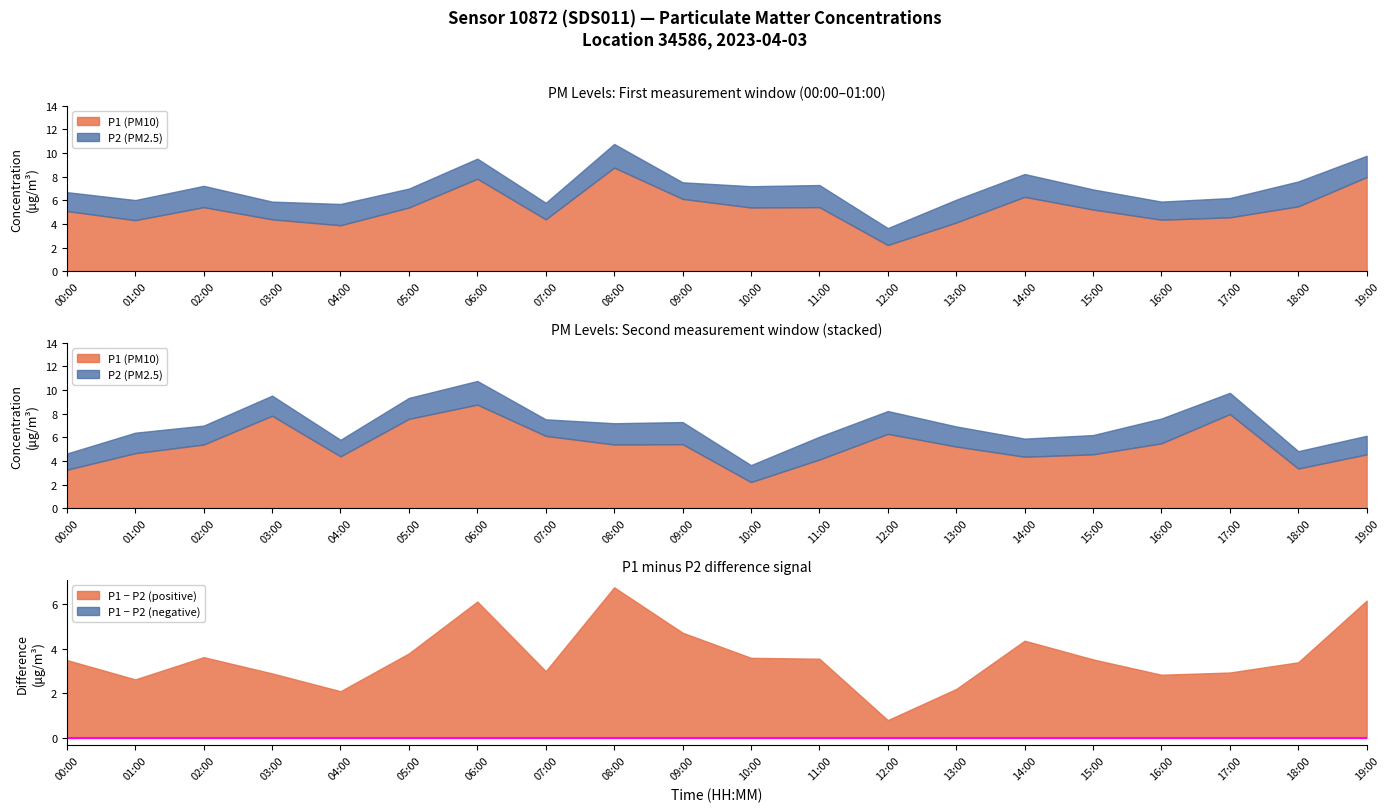

At which label does P2 reach its peak?

18:00